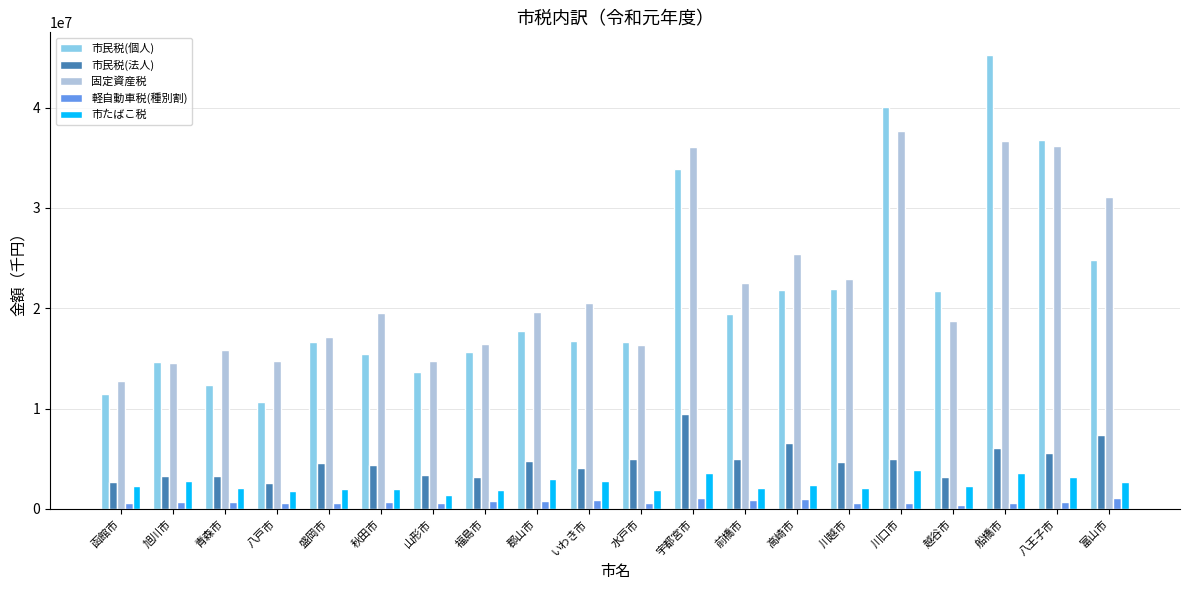

Does the chart contain stacked bars?

No